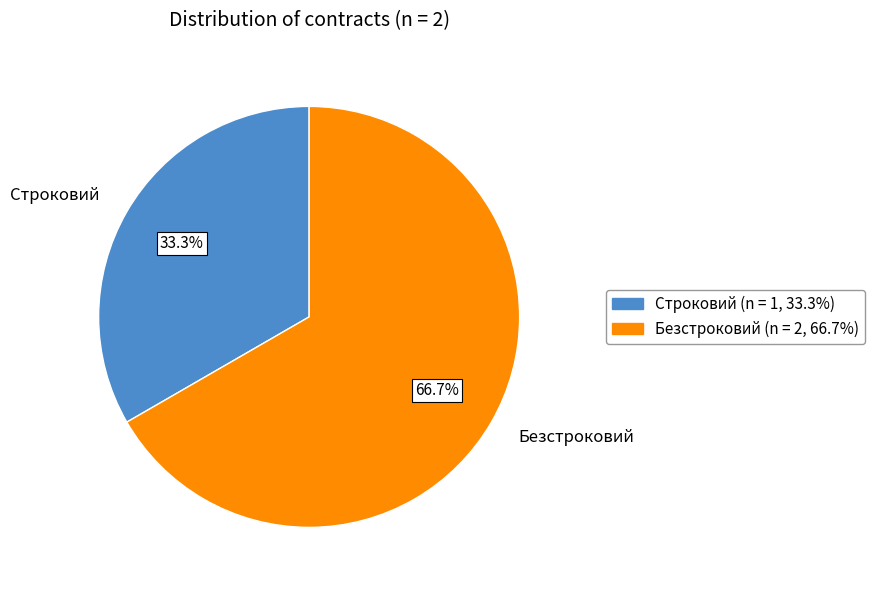

Count the number of slices in the pie.

2